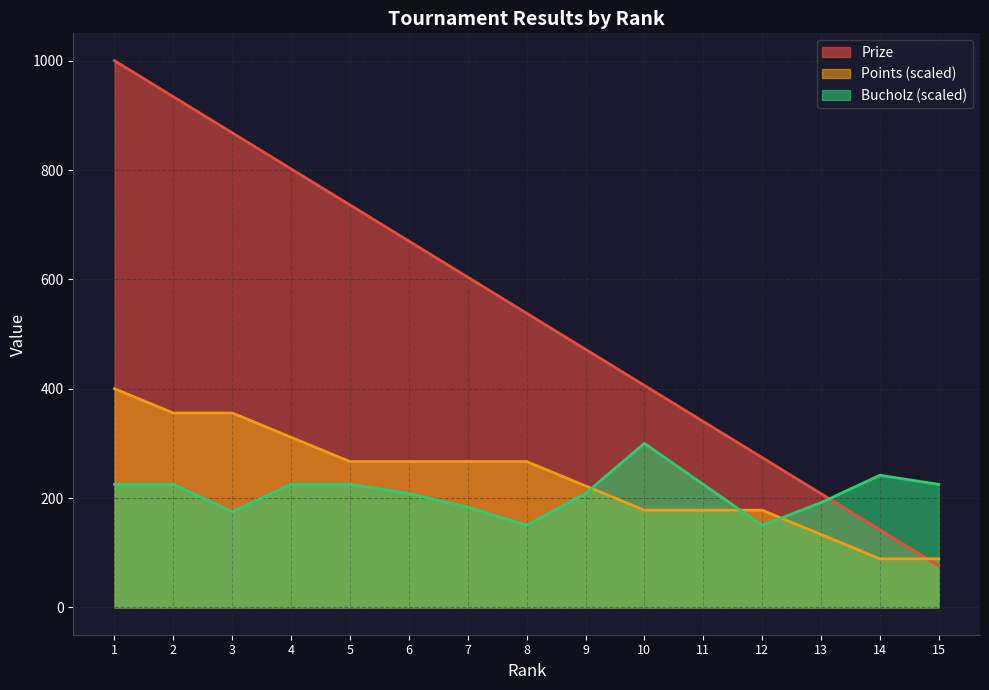

Which category has the lowest value across all series?

15